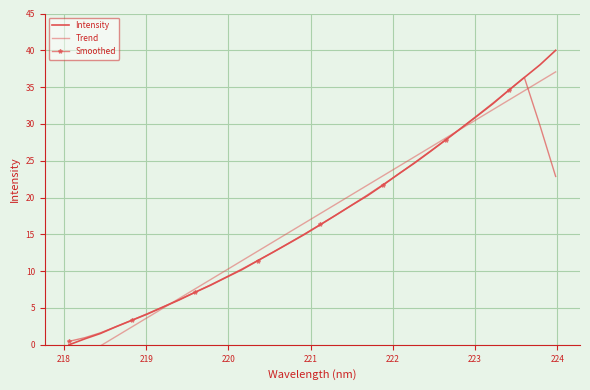

How many intersections are there between Trend and Intensity?

2